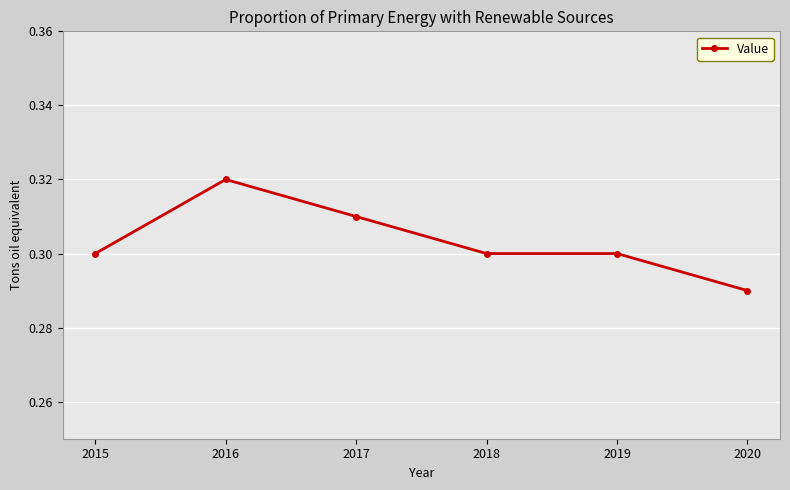

Which category has the lowest value across all series?

2020